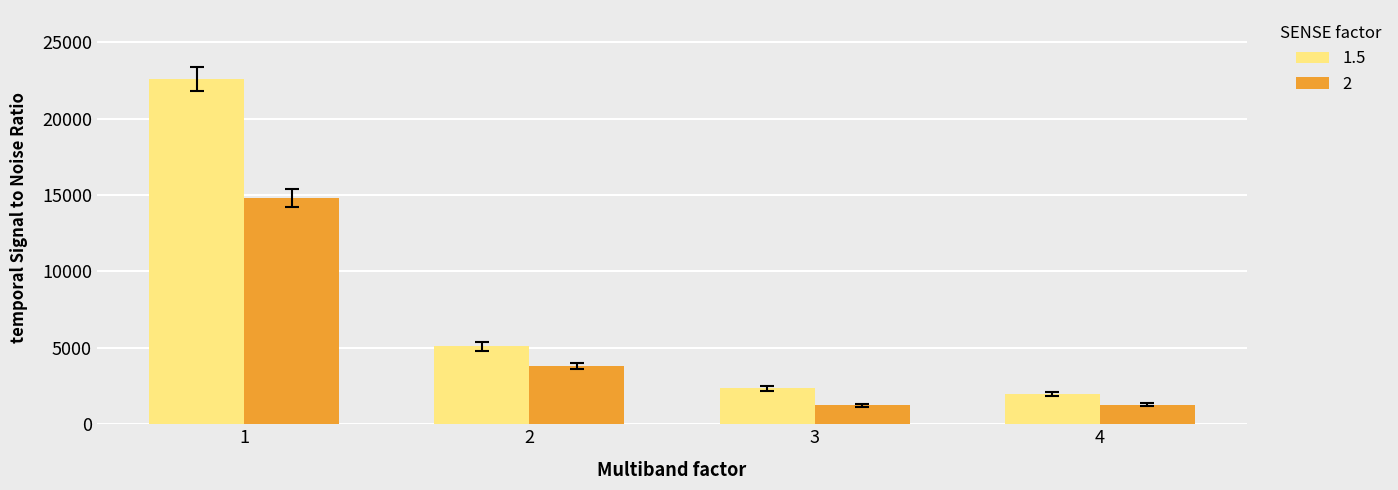

The value of 2 at 4 is 1279. True or false?

True